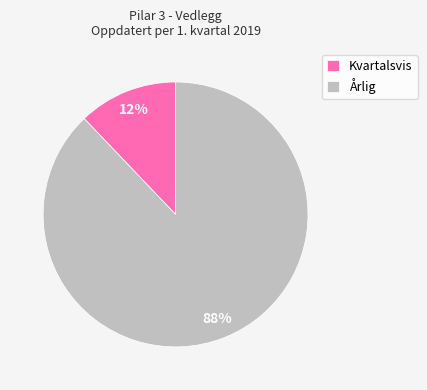

Between Årlig and Kvartalsvis, which is larger?

Årlig